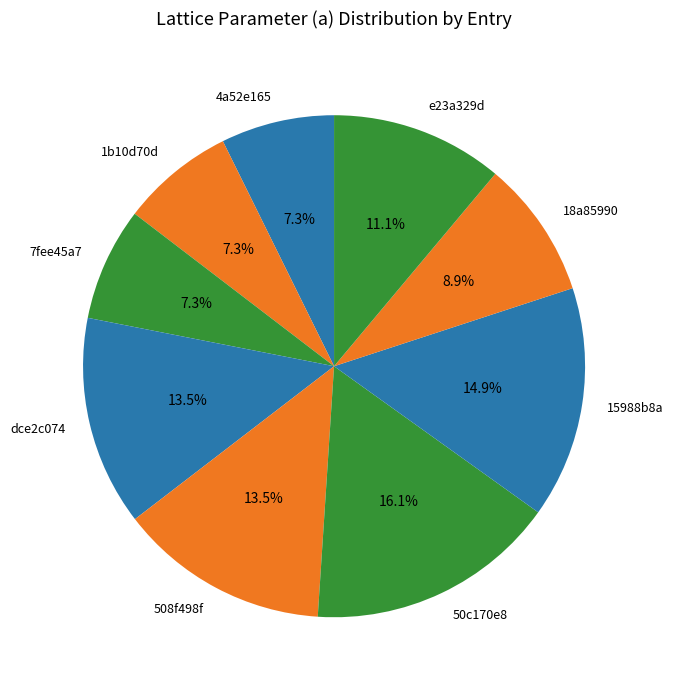

To the nearest percent, what percentage of the pie is 15988b8a?

15%